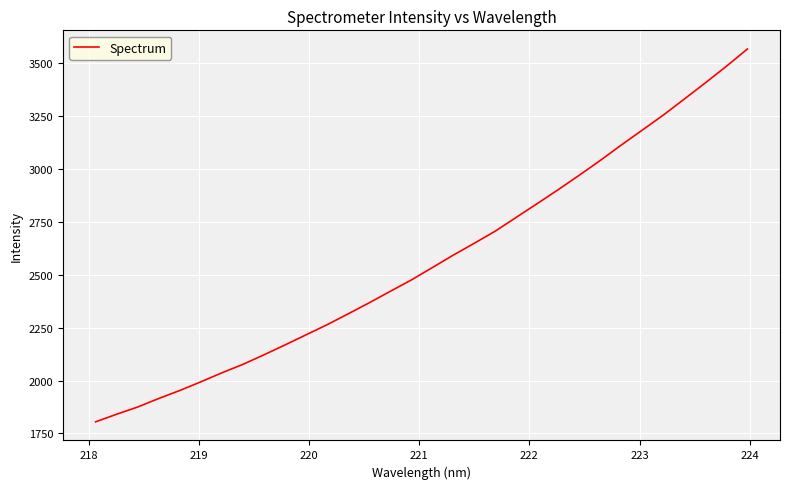

What is the smallest value displayed?

1805.0